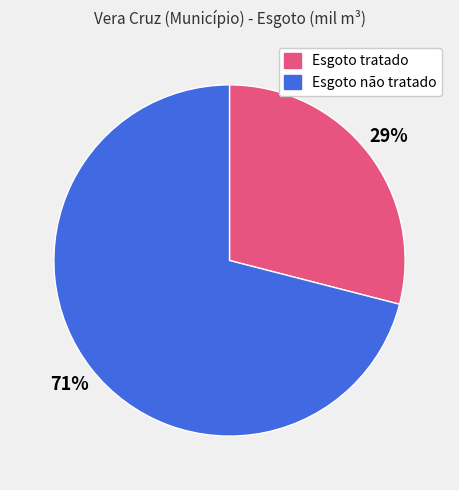

To the nearest percent, what is the average slice percentage?

50%